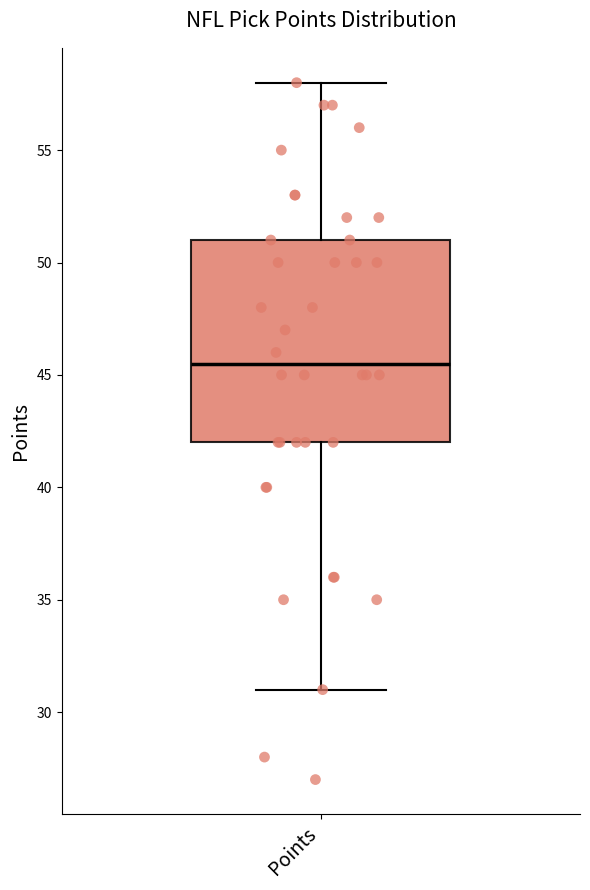

Transcribe this box plot: give where the median line is, the range the box spans, and where the two whiskers end, as read against the y-axis. The values are not printed on the chart, so give them approximately, as read against the axis.

median 45.5, box 42.0 to 51.0, whiskers 31.0 to 58.0